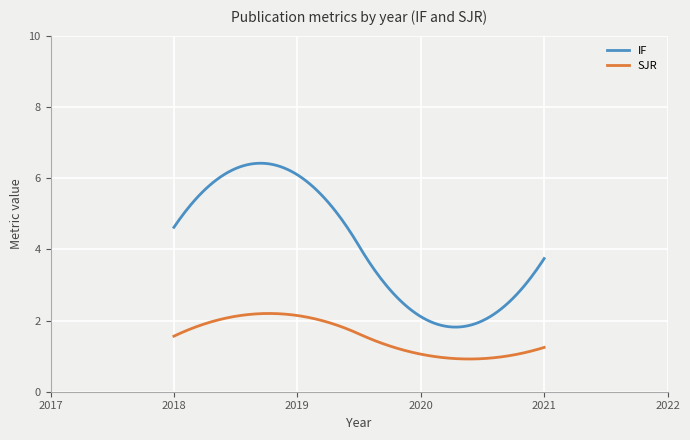

What is the average value of the IF series?

4.1